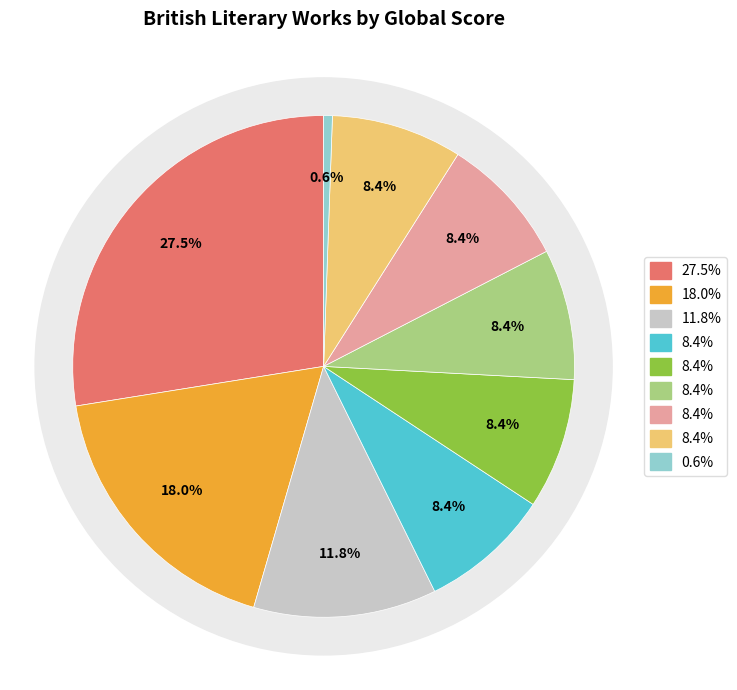

Count the number of slices in the pie.

9